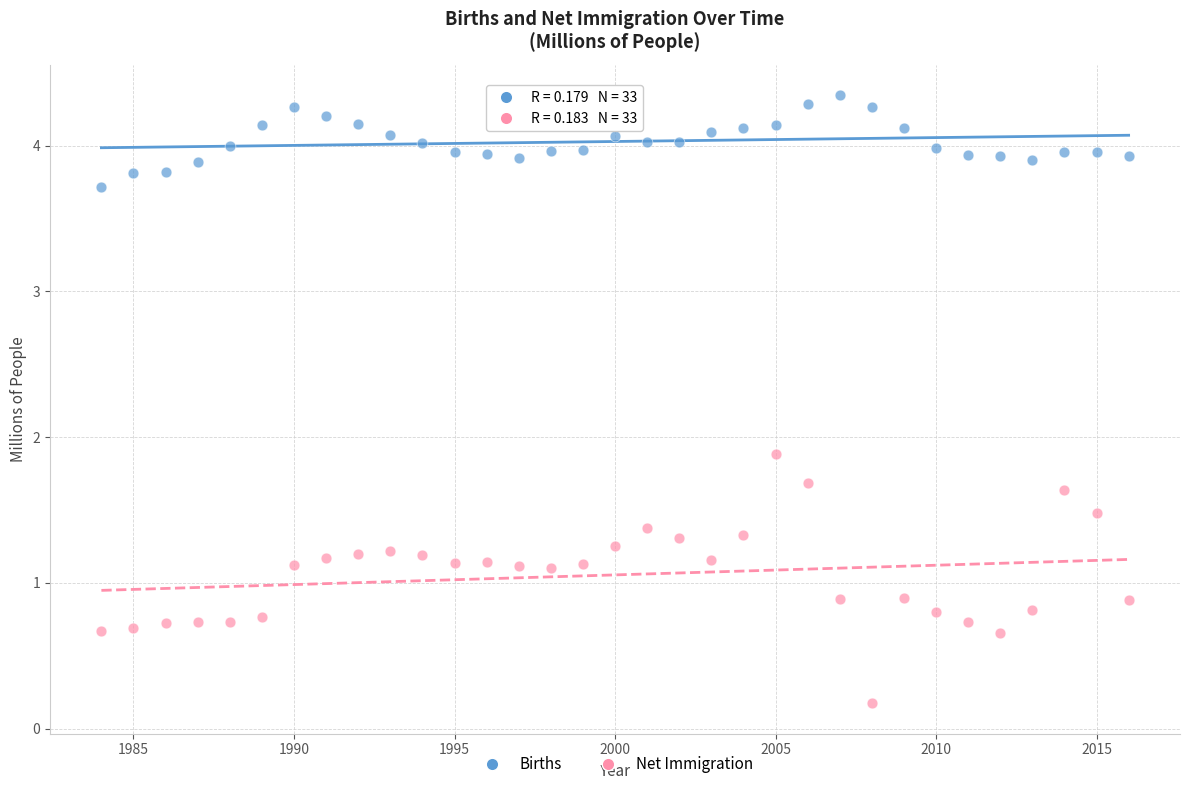

Across all series, what Y value is closest to 2?

1.9